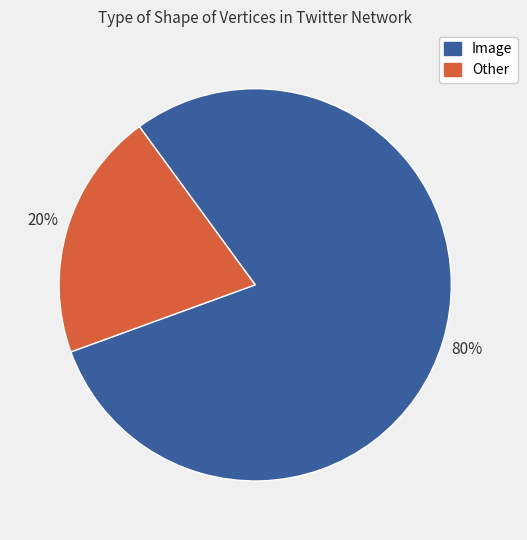

Is it true that Image is 65% of the pie?

False